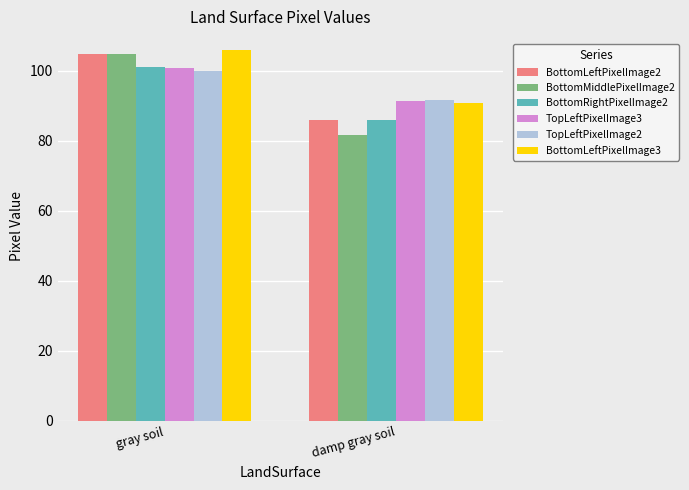

What is the approximate value of BottomLeftPixelImage2 at gray soil?

104.7